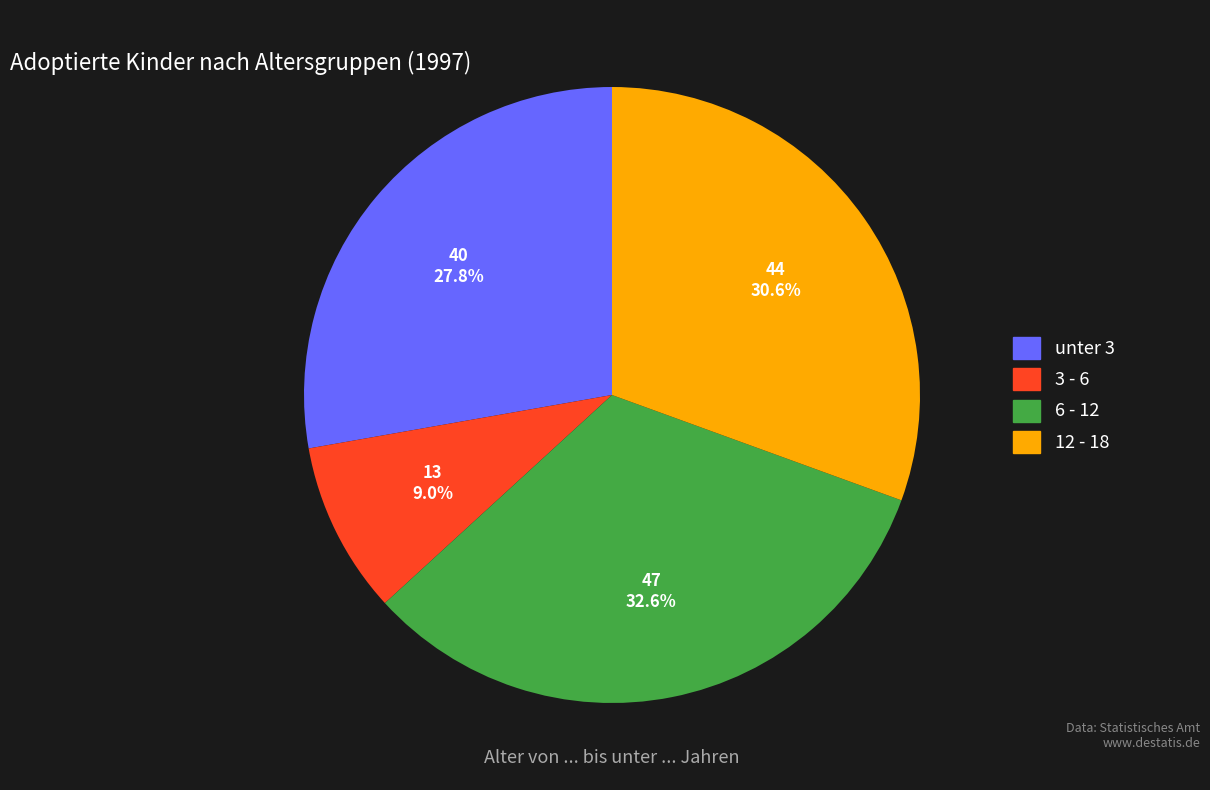

How many slices are in this pie chart?

4